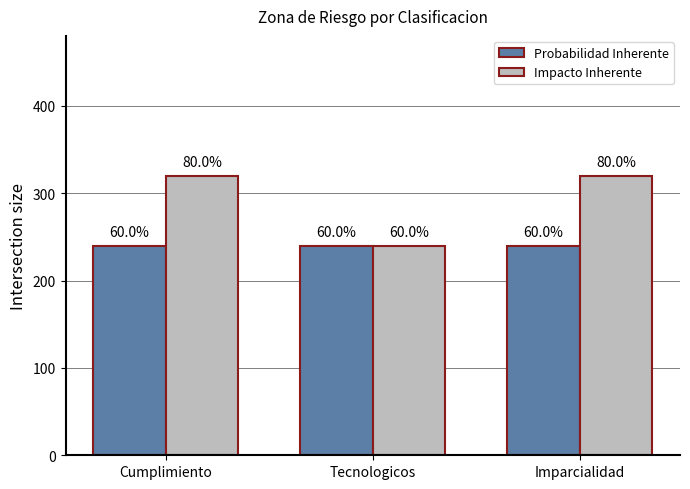

Are the bars grouped side by side (vs. stacked)?

Yes